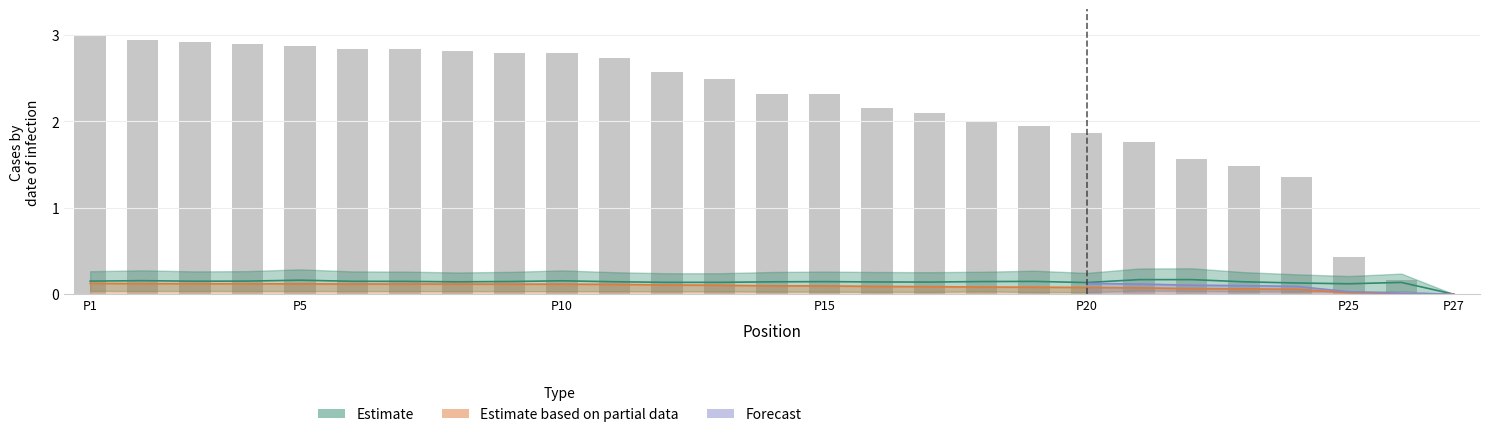

Reading left to right, transcribe all the data shown in this chart.

3.0	2.9	2.9	2.9	2.9	2.8	2.8	2.8	2.8	2.8	2.7	2.6	2.5	2.3	2.3	2.2	2.1	2.0	2.0	1.9	1.8	1.6	1.5	1.4	0.4	0.2	0.0